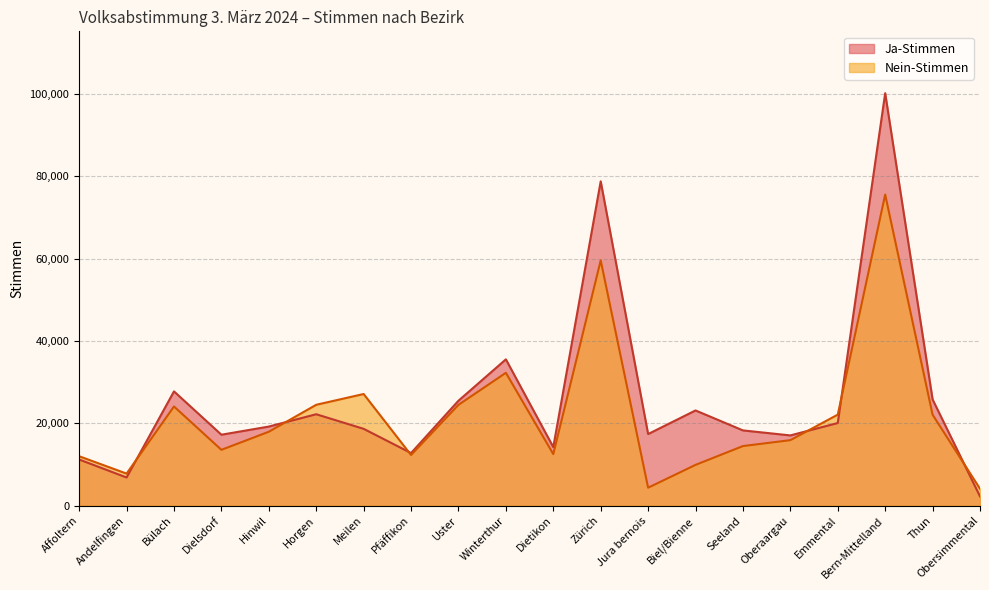

Which series changed the most between Jura bernois and Thun?

Nein-Stimmen